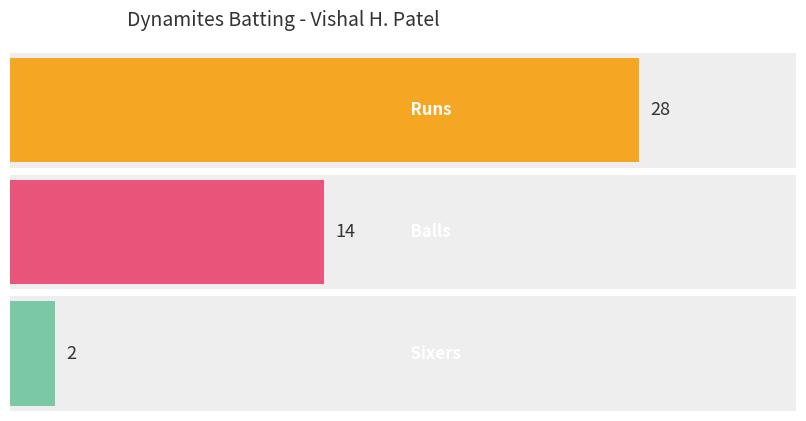

What is the greatest value displayed?

28